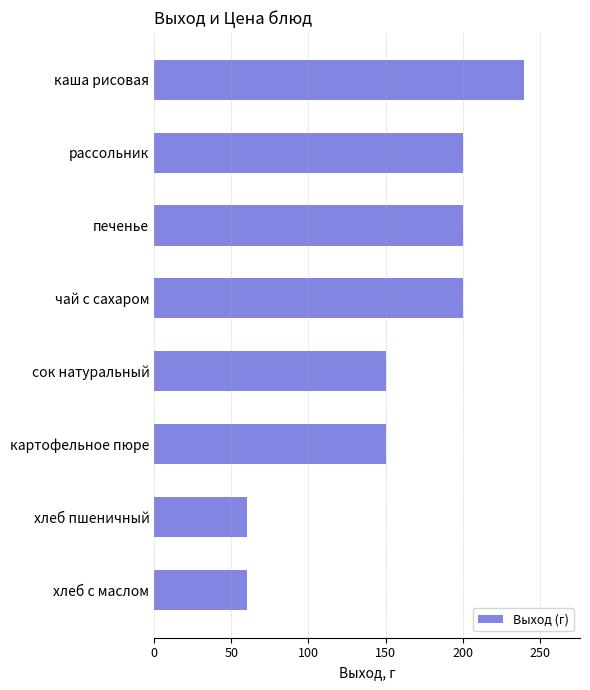

How many data points are less than 200?

4